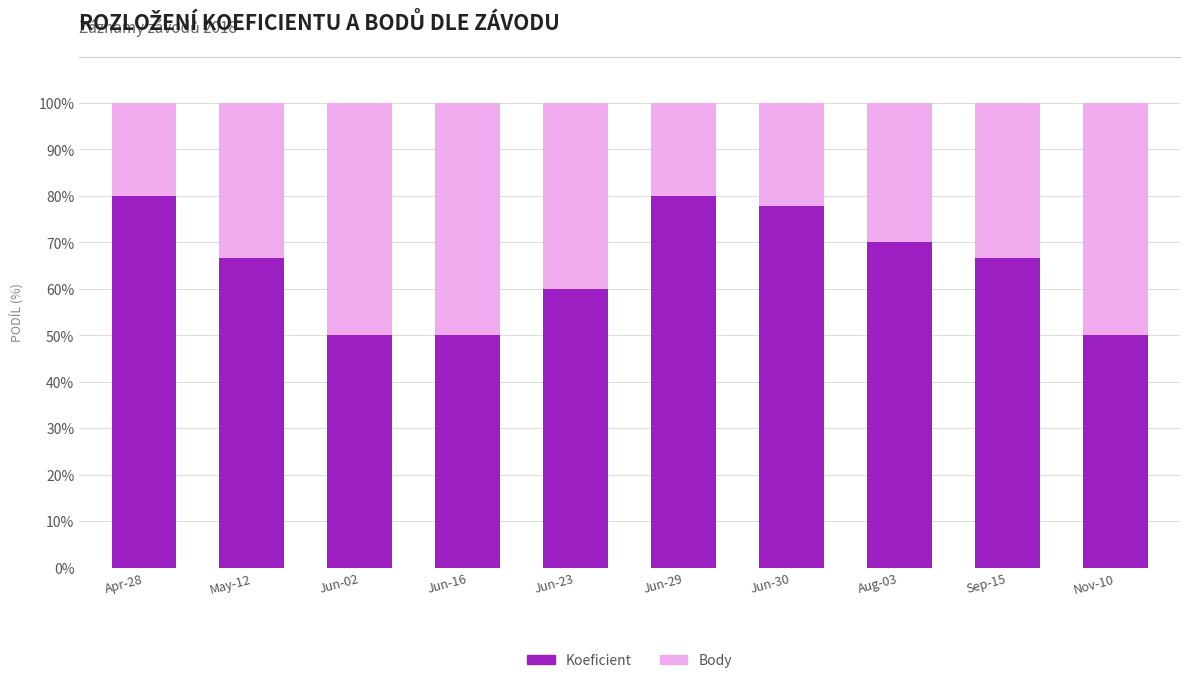

What is the lowest value of the Koeficient series?

50.0